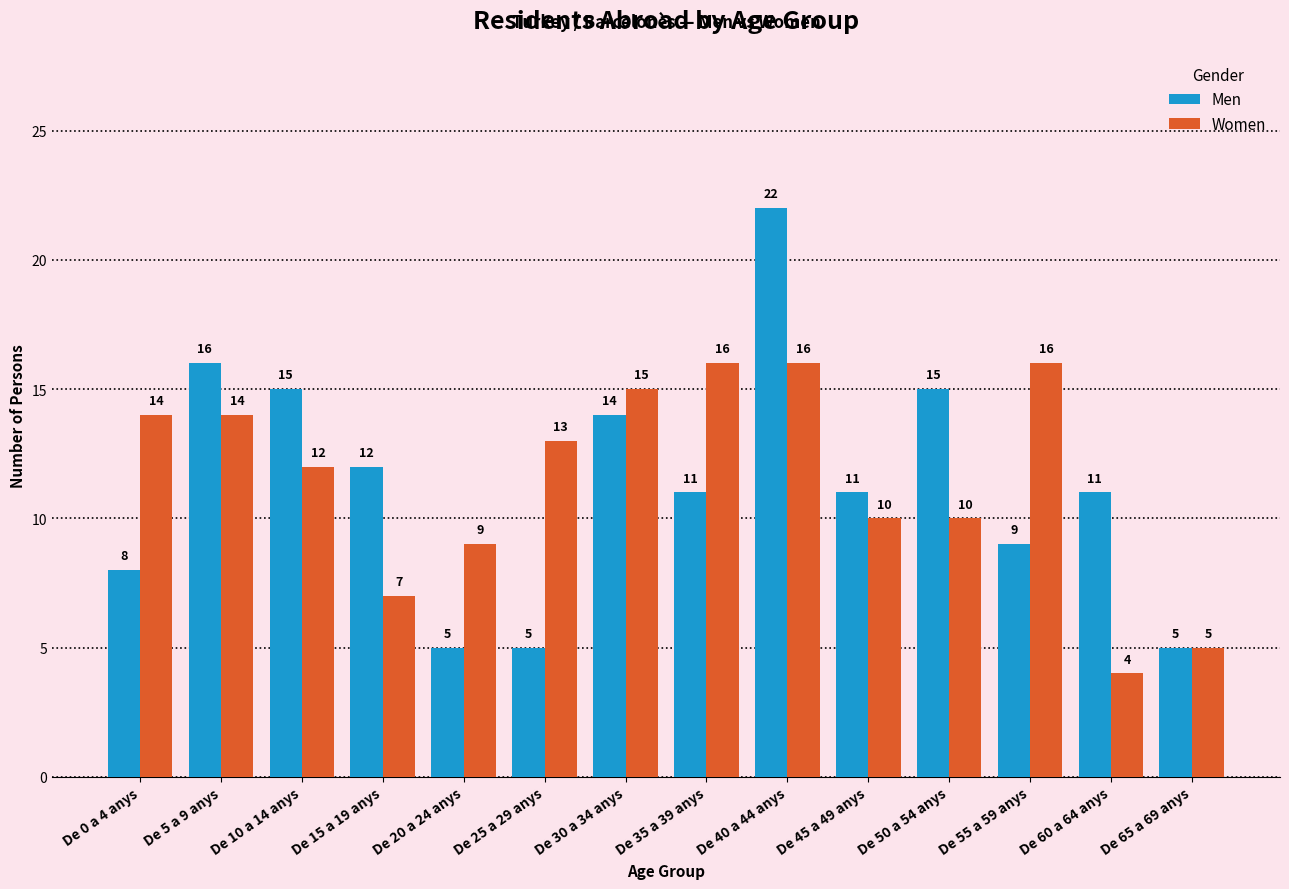

What is the sum of the Men values at De 50 a 54 anys and De 25 a 29 anys?

20